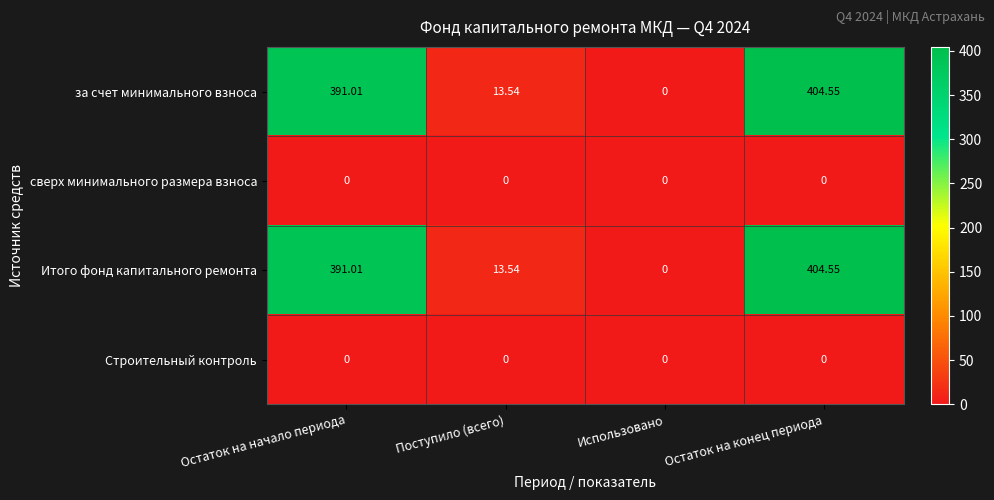

Rank the categories by за счет минимального взноса value from lowest to highest.

Использовано, Поступило (всего), Остаток на начало периода, Остаток на конец периода